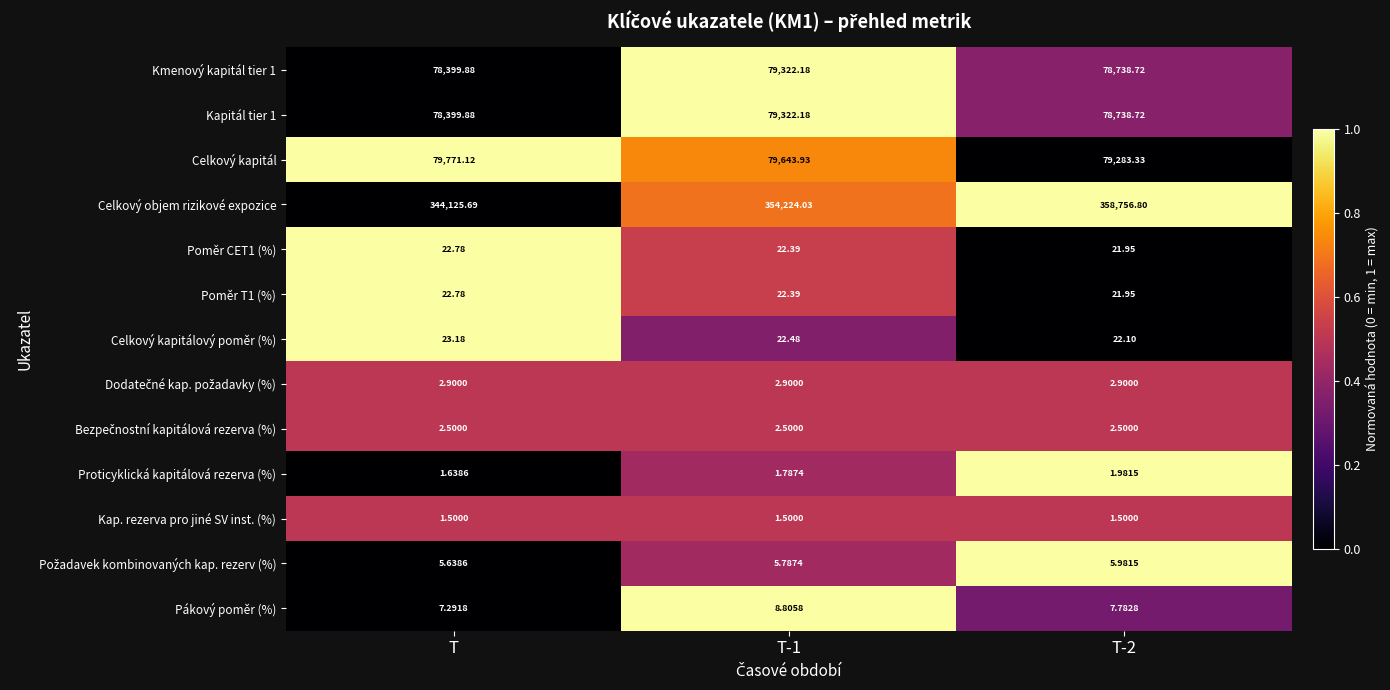

At which label does Kmenový kapitál tier 1 reach its minimum?

T